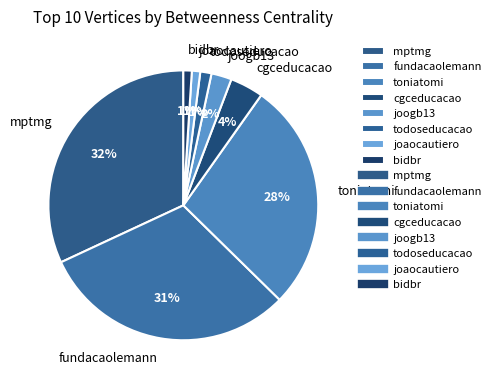

Is mptmg the majority of the pie?

No